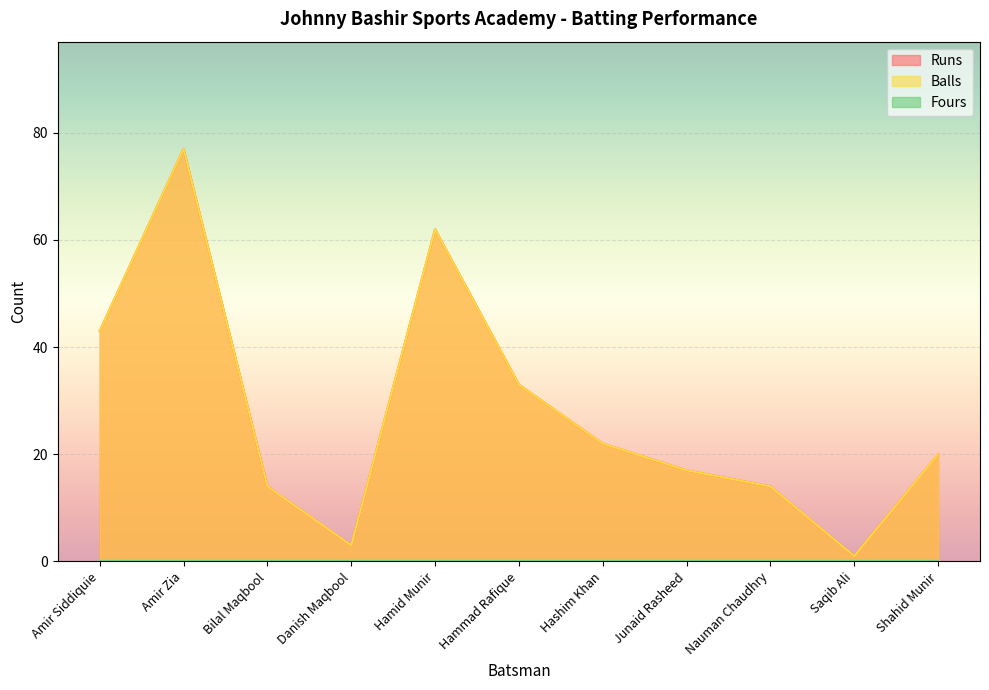

Which category has the highest value in the Runs series?

Amir Zia